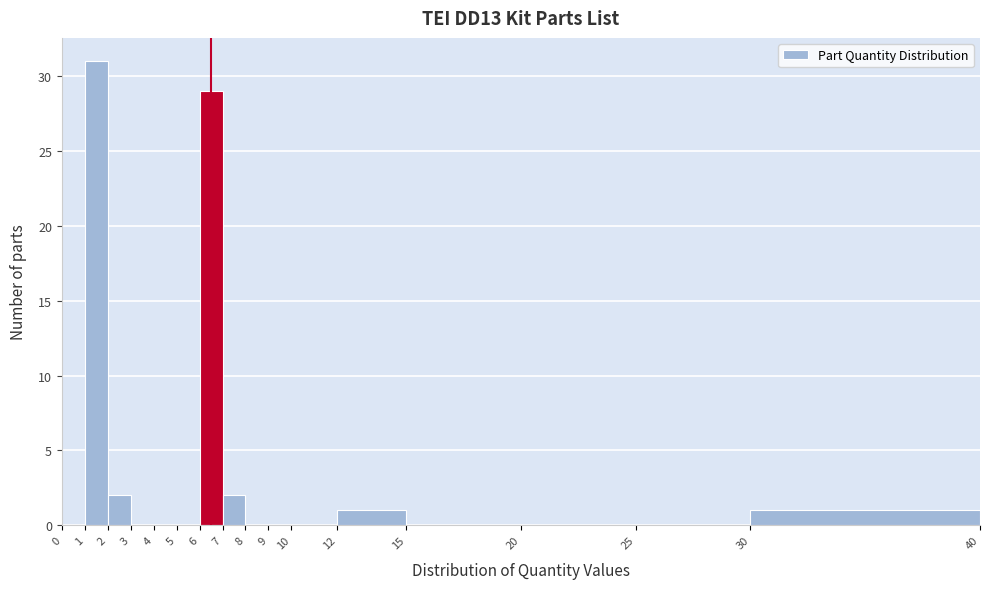

How tall is the bar that spans 12 to 15 on the x-axis? The values are not printed on the chart, so give them approximately, as read against the axis.

1